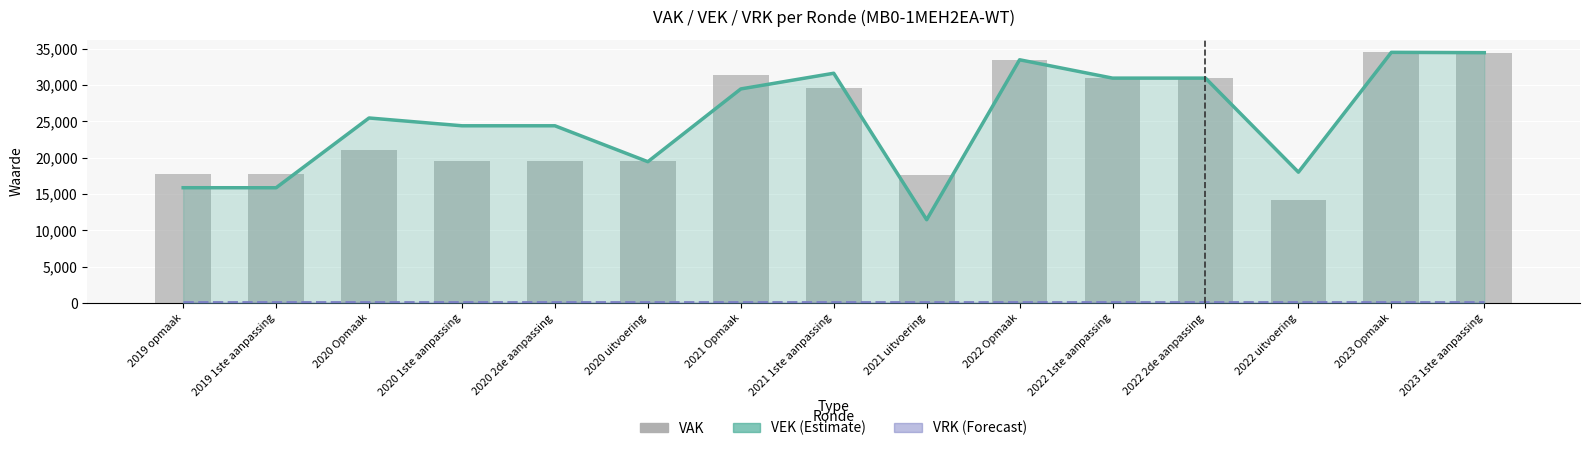

What is the sum of the VRK (Forecast) values at 2023 Opmaak and 2021 1ste aanpassing?

400